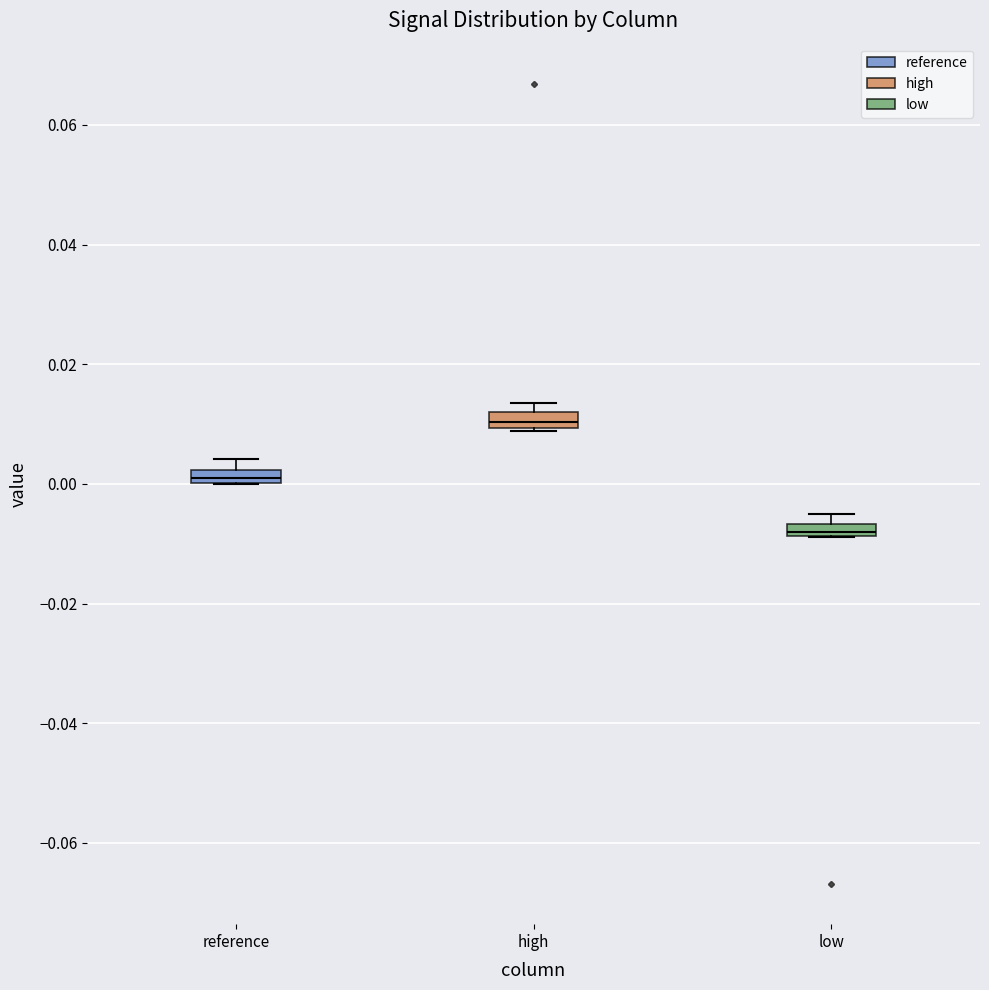

Where is the lower edge of the box for low on the y-axis? The values are not printed on the chart, so give them approximately, as read against the axis.

-0.008